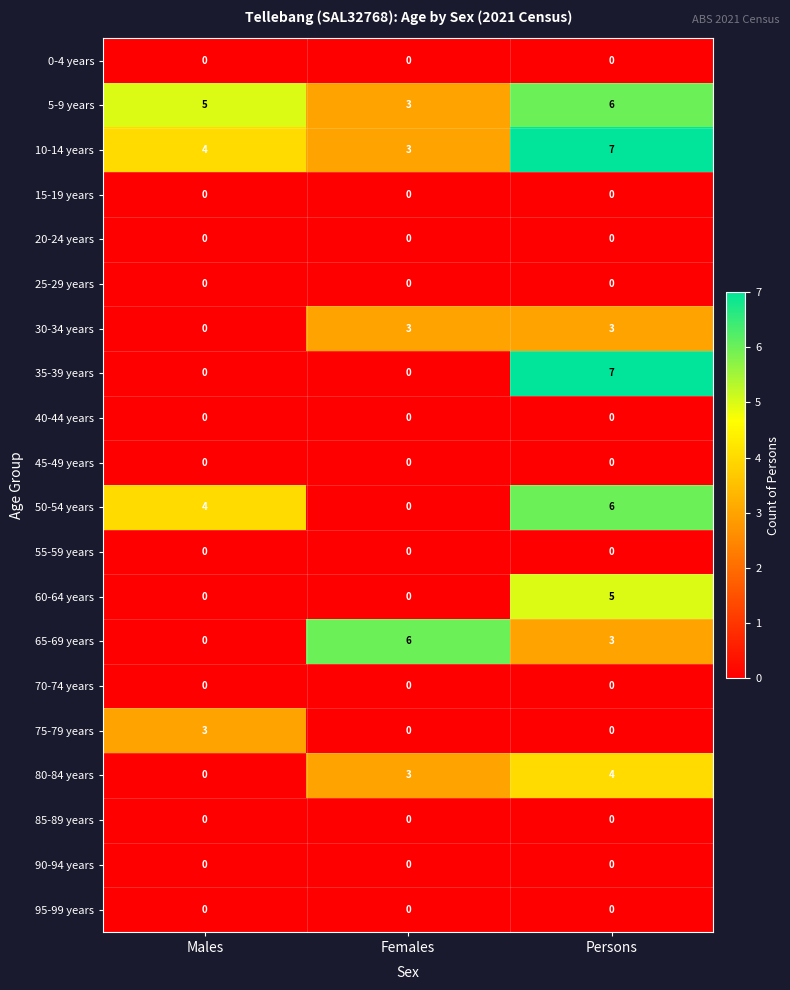

Between Males and Females, which series saw the biggest shift?

65-69 years